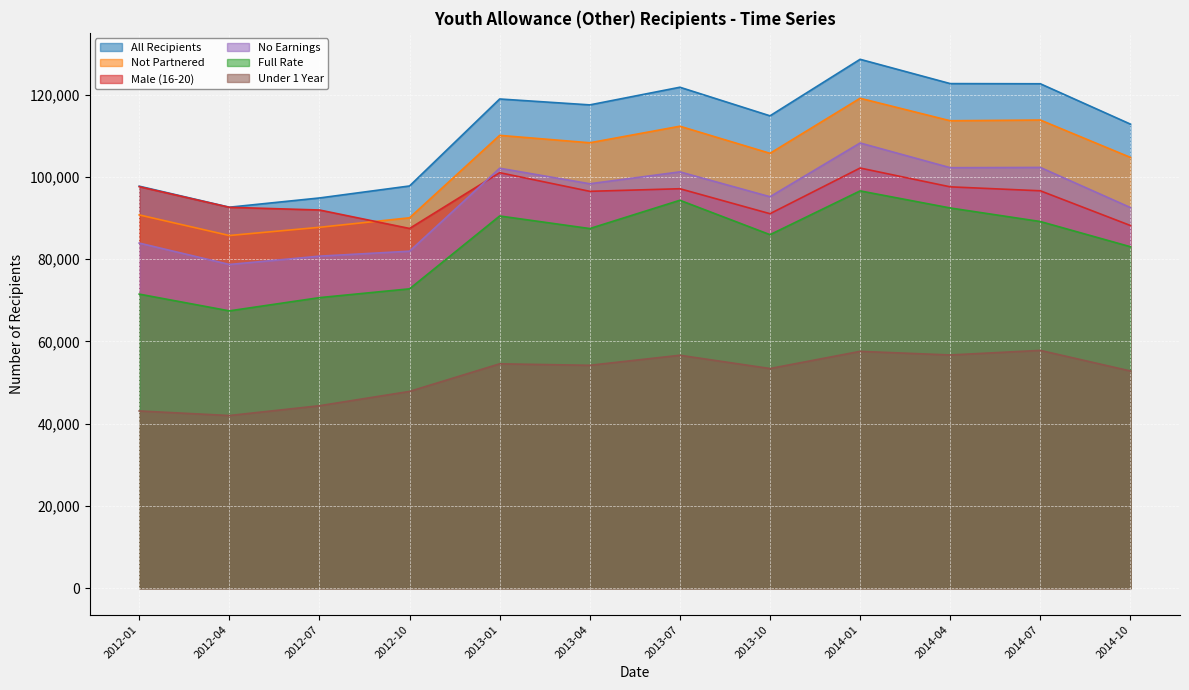

Reading right to left, list all the values displayed in this chart.

Male (16-20): 88195	96640	97600	102175	91070	97140	96510	101045	87480	91970	92620	97640
All Recipients: 112850	122665	122705	128615	114870	121820	117530	118965	97815	94895	92650	97760
Not Partnered: 104755	113845	113670	119140	105750	112340	108315	110120	90075	87760	85765	90775
Full Rate: 83035	89165	92460	96615	85970	94335	87455	90515	72800	70660	67440	71515
No Earnings: 92560	102320	102255	108265	95195	101240	98350	102125	81950	80745	78725	83925
Under 1 Year: 52820	57830	56715	57595	53420	56645	54205	54565	47855	44375	41990	43100